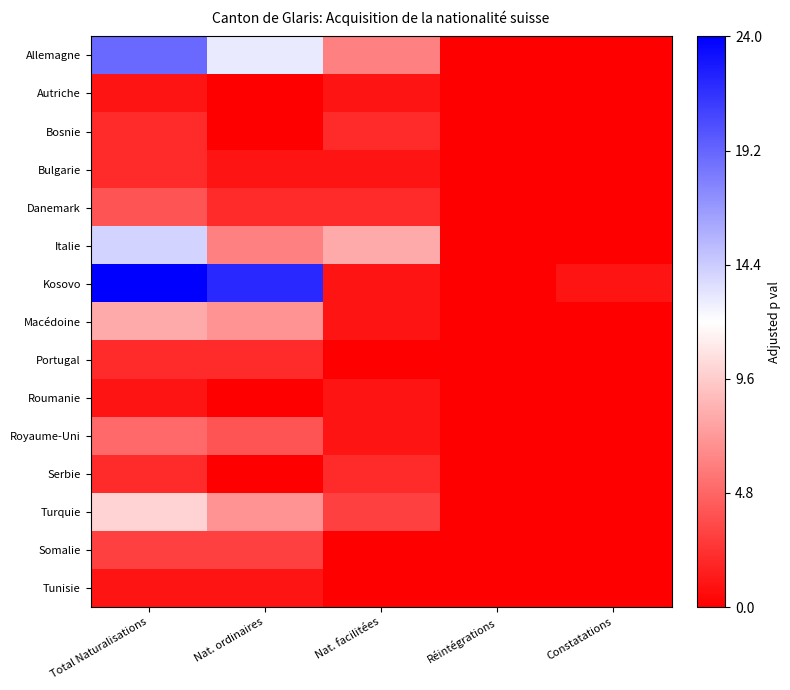

At how many categories does at least one series exceed 14?

2